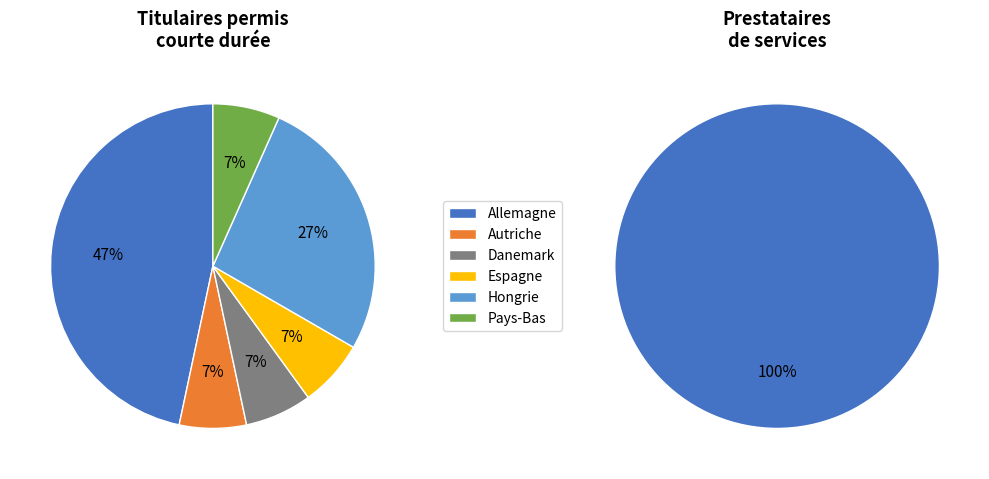

Which slice is the largest?

Allemagne